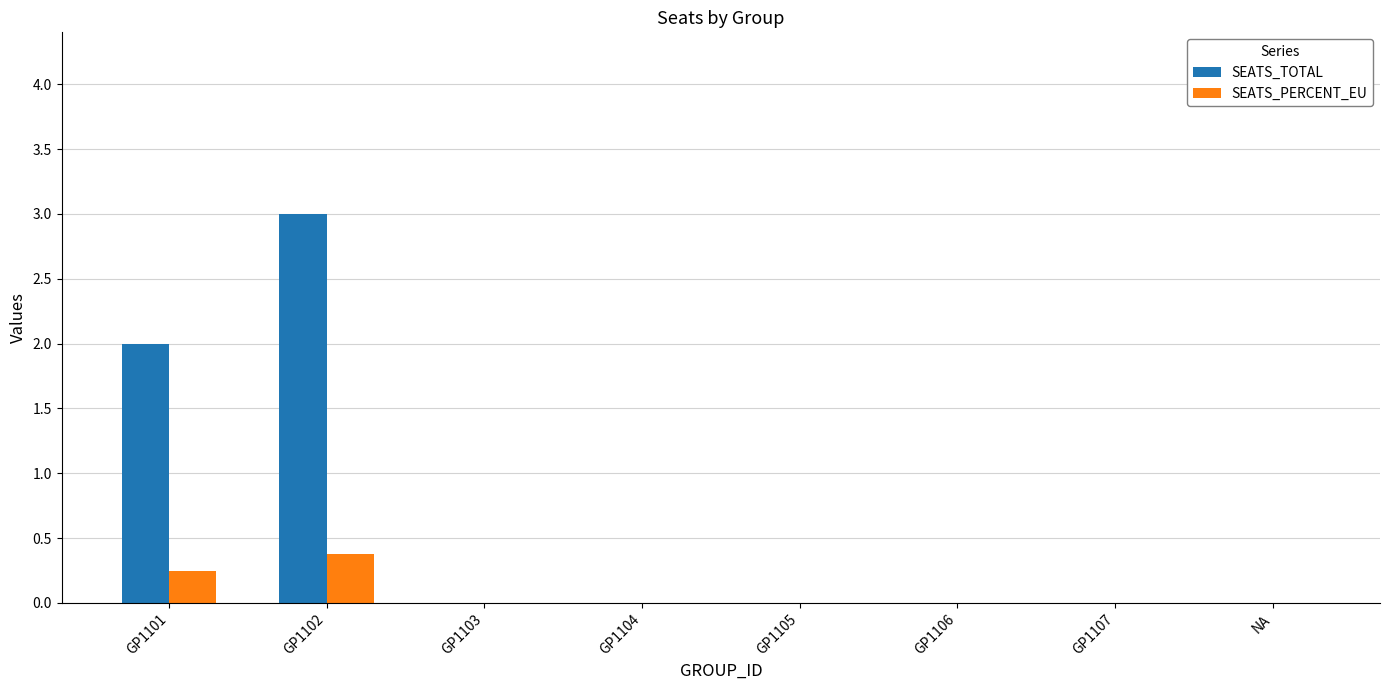

Is the value of SEATS_PERCENT_EU at GP1102 greater than the value of SEATS_TOTAL at GP1105?

Yes